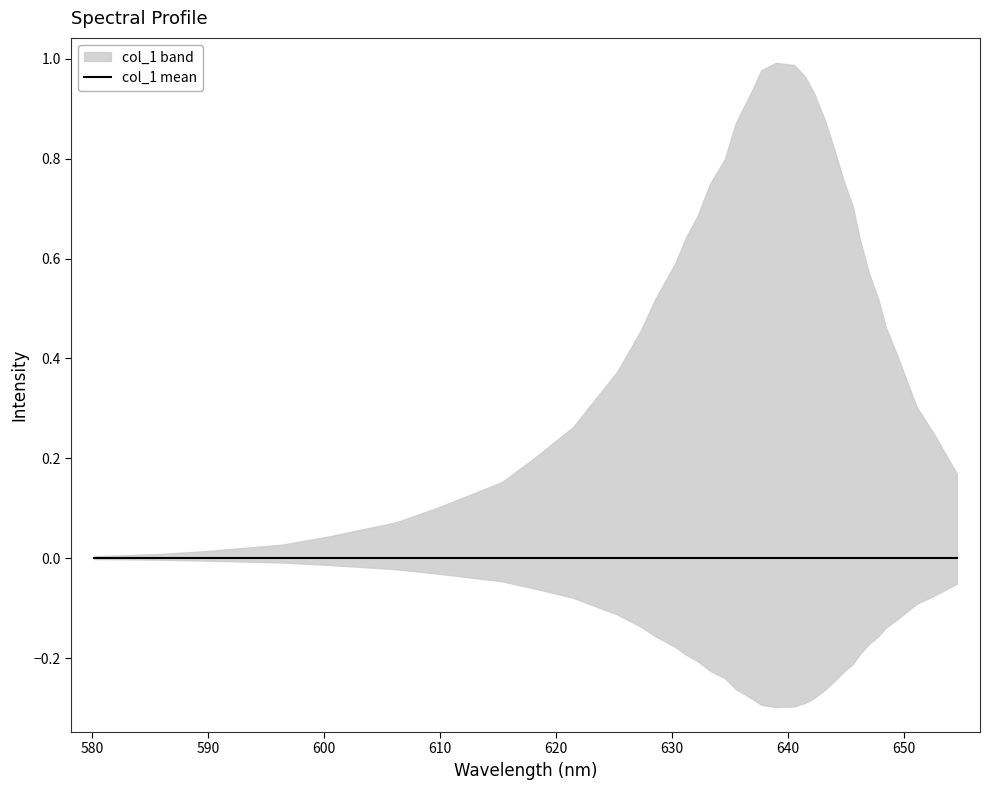

List the labels in order of value, smallest first.

0, 1, 2, 3, 4, 5, 6, 7, 39, 8, 38, 37, 9, 36, 10, 35, 11, 34, 12, 33, 13, 32, 31, 14, 30, 15, 16, 29, 17, 28, 18, 27, 19, 26, 25, 20, 24, 21, 23, 22